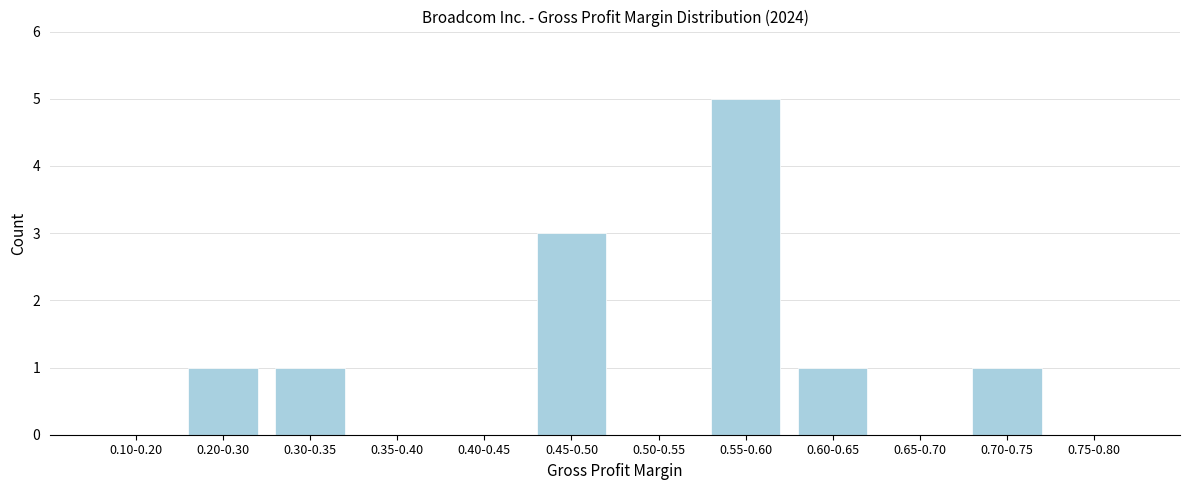

Reading left to right, what are all the values shown in this chart?

0.10-0.20=0	0.20-0.30=1	0.30-0.35=1	0.35-0.40=0	0.40-0.45=0	0.45-0.50=3	0.50-0.55=0	0.55-0.60=5	0.60-0.65=1	0.65-0.70=0	0.70-0.75=1	0.75-0.80=0